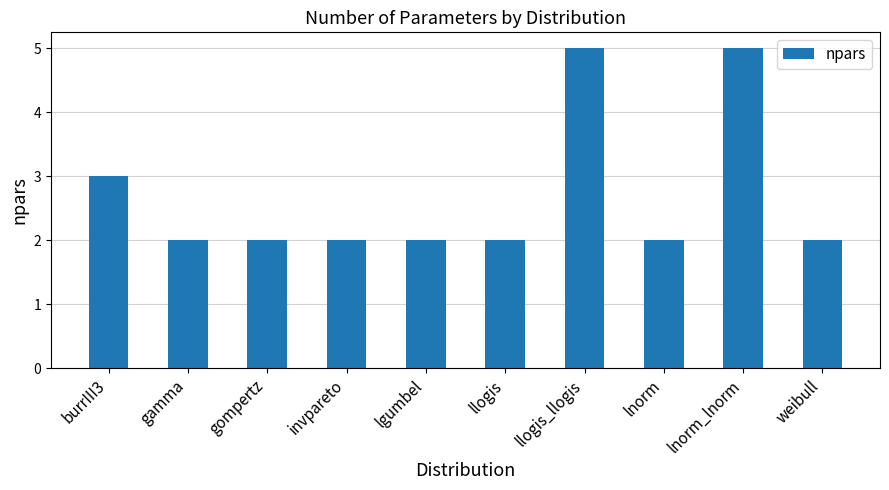

True or false: the data shows 1 at llogis.

False